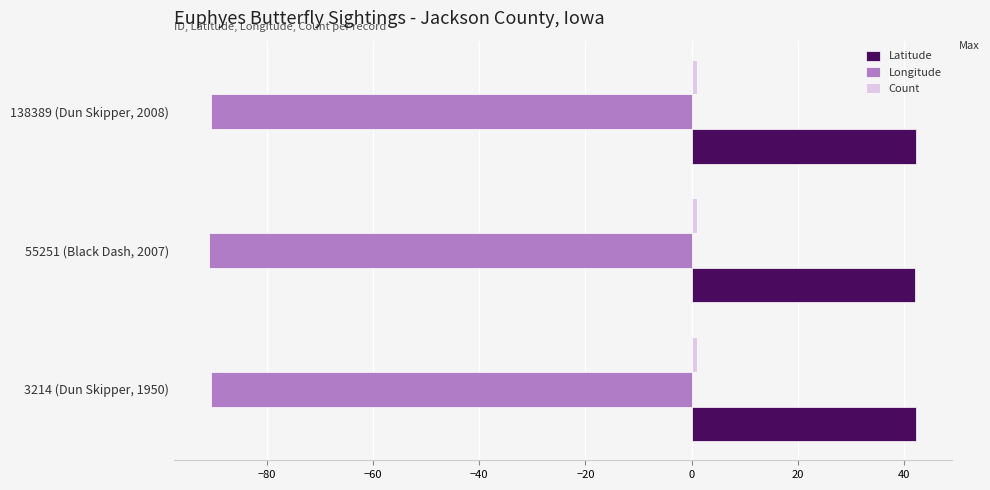

True or false: Latitude has a value of 42.3 at 138389 (Dun Skipper, 2008).

True